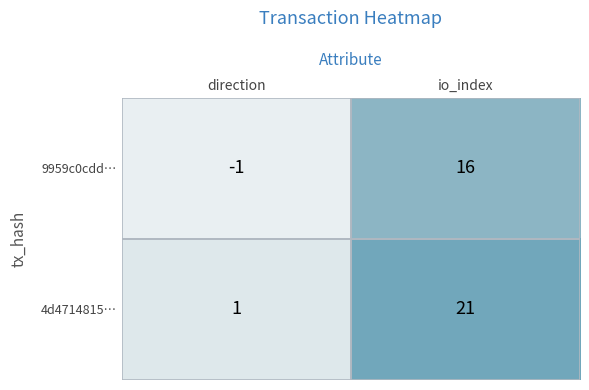

Rank the series by their maximum value, from lowest to highest.

9959c0cdd…, 4d4714815…